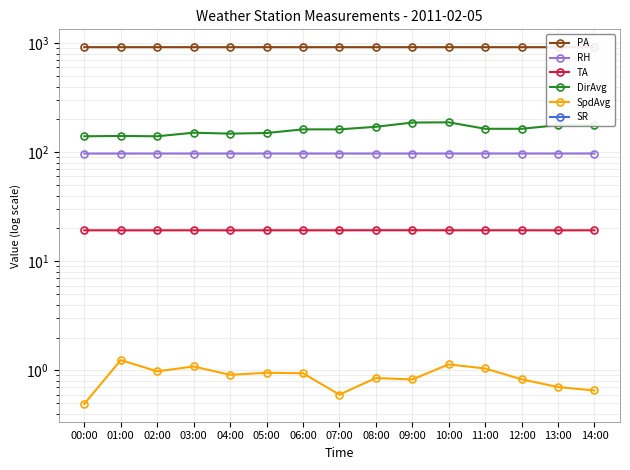

True or false: SpdAvg has more than 2 interior local peaks.

True